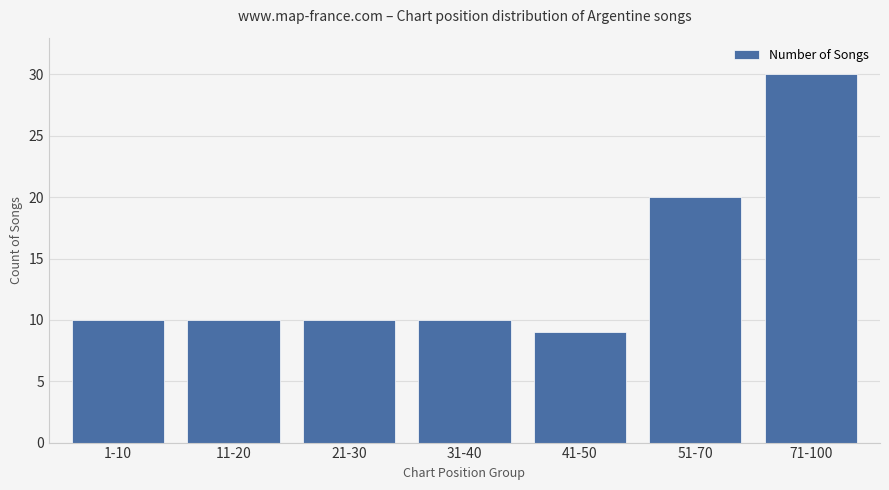

True or false: the data shows 10 at 1-10.

True